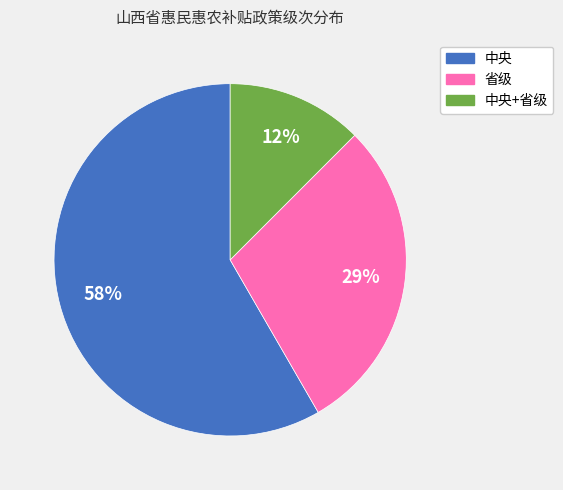

Do 中央 and 省级 together represent more than half of the pie?

Yes